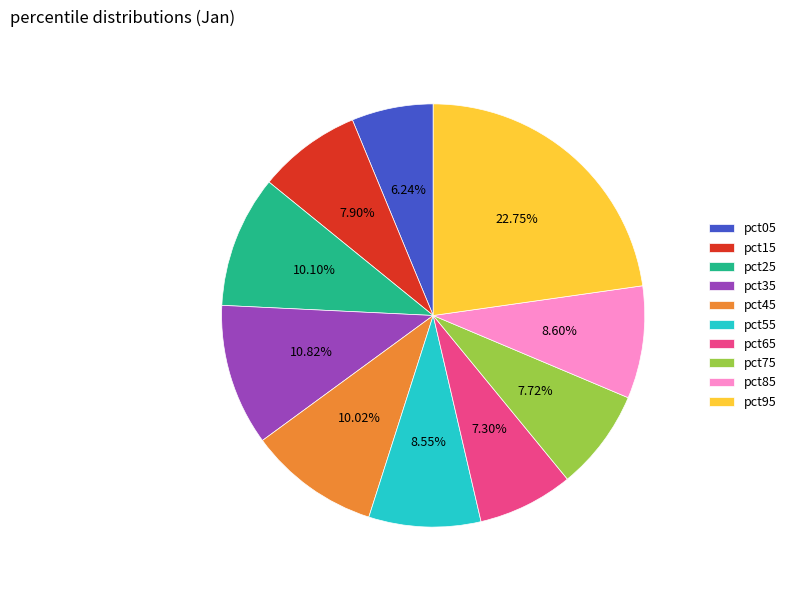

What is the smallest slice in the pie chart?

pct05